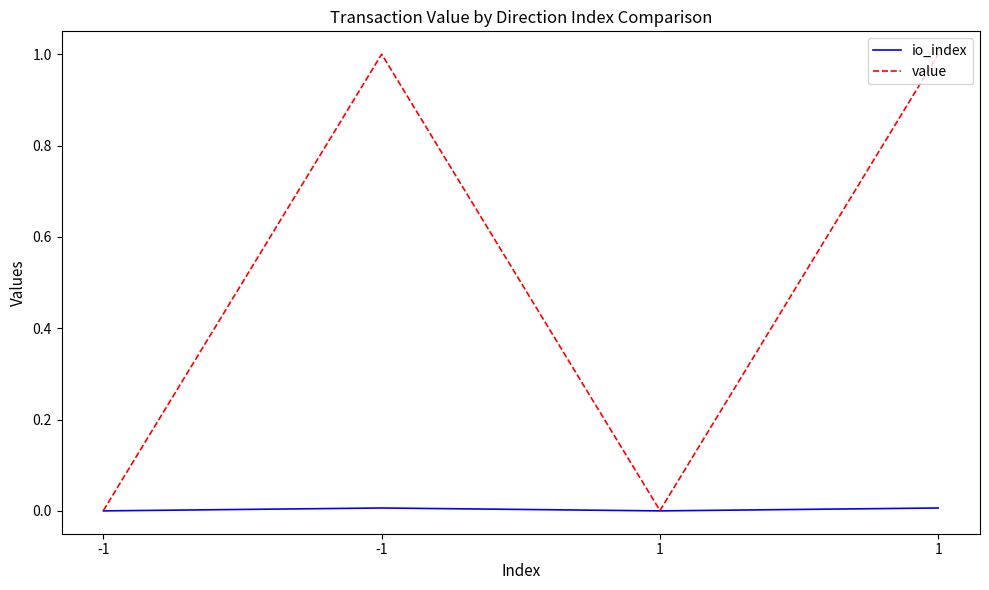

Between -1 and 1, which series saw the biggest shift?

io_index